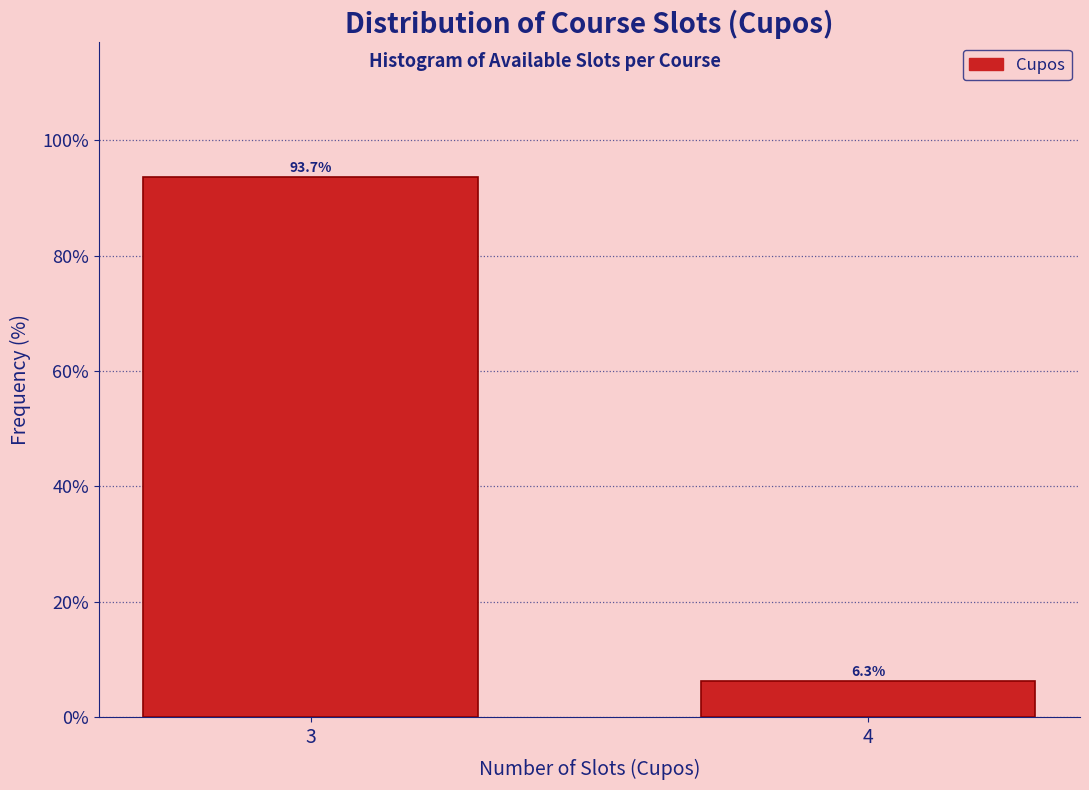

Reading left to right, extract all data points from this chart.

3=93.7	4=6.3